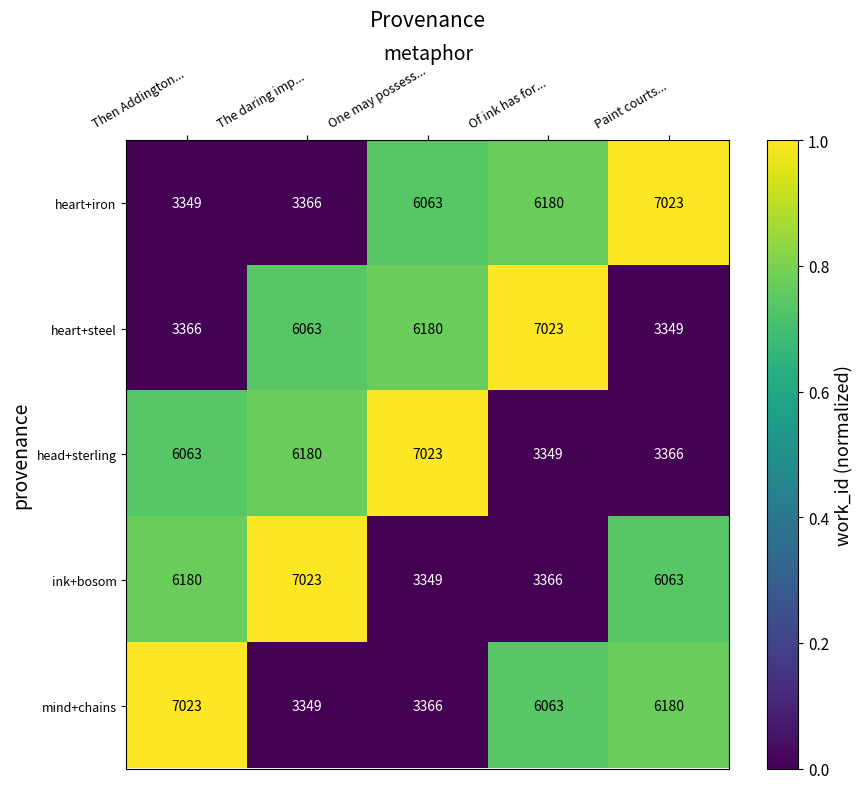

What is the difference between the highest and lowest values at The daring imp...?

3674